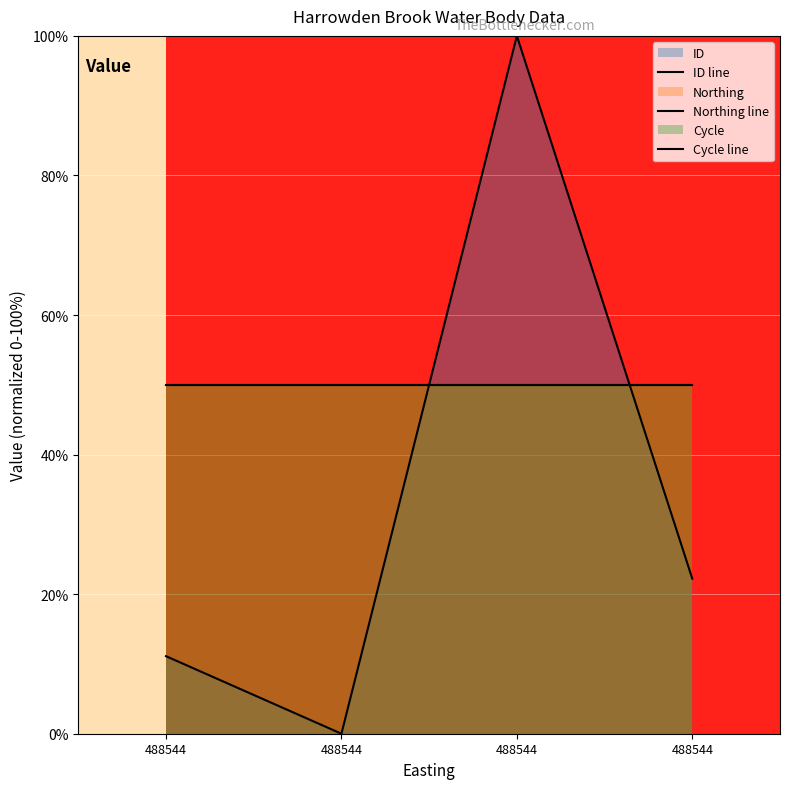

What is the average value of the ID line series?

33.3